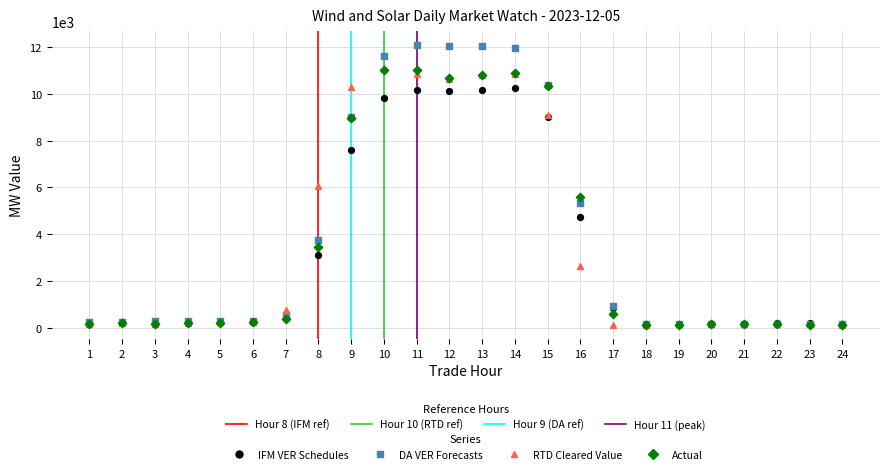

What are all the series names shown in the legend?

IFM VER Schedules, DA VER Forecasts, RTD Cleared Value, Actual